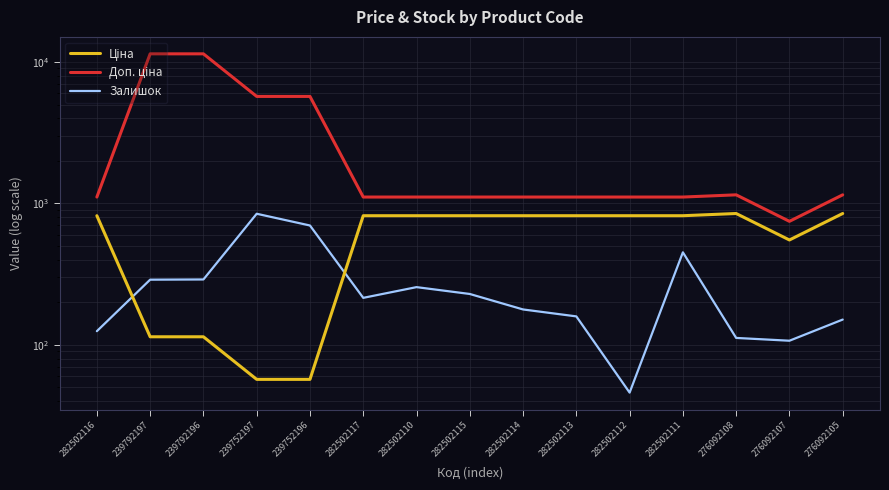

At which label is Ціна closest to 452?

276092107